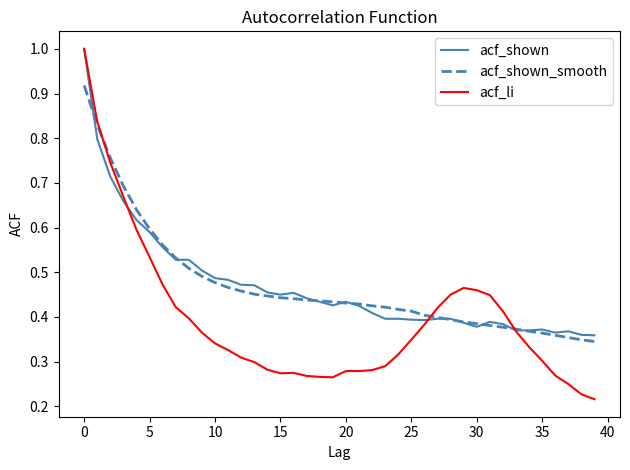

Which series has the largest range (max minus min)?

acf_li